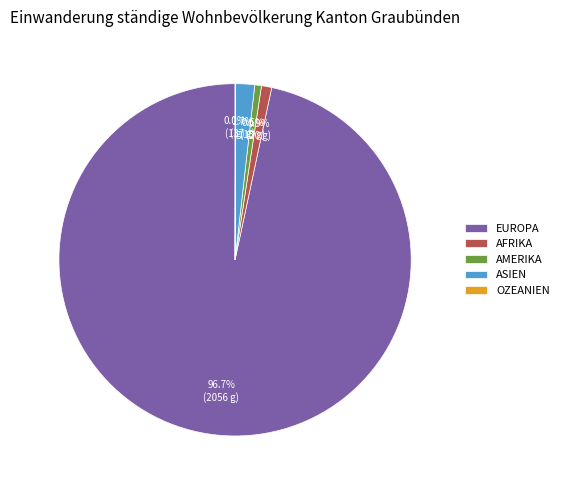

What is the largest slice in the pie chart?

EUROPA